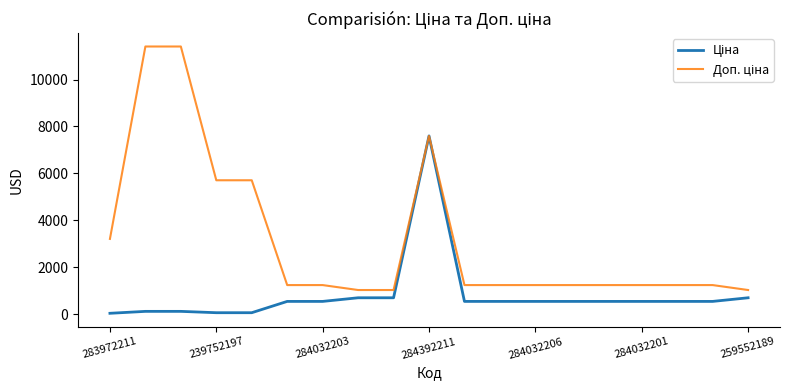

What is the greatest value displayed?

11410.0